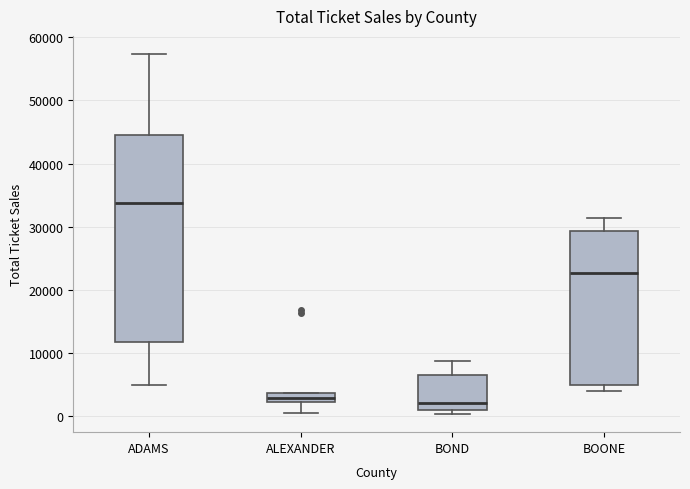

Comparing the boxes themselves (not the whiskers), which one is the tallest?

ADAMS